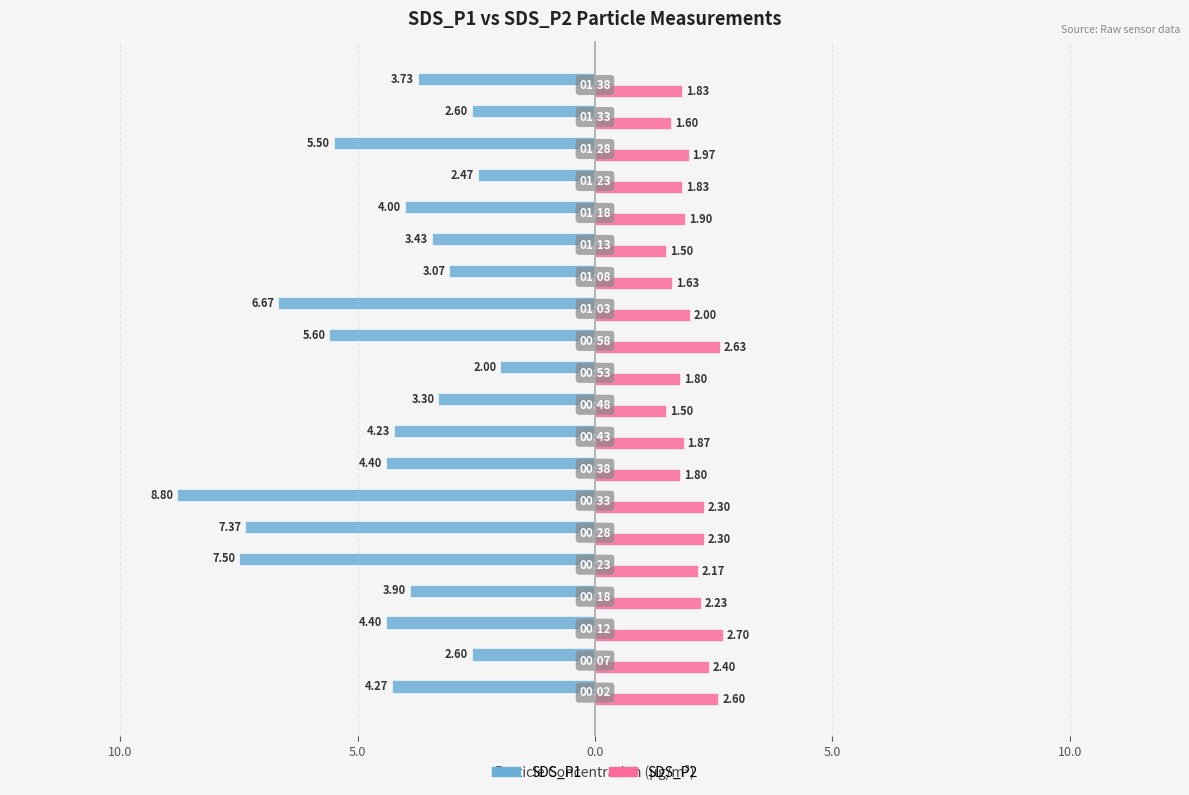

What are all the series names shown in the legend?

SDS_P1, SDS_P2